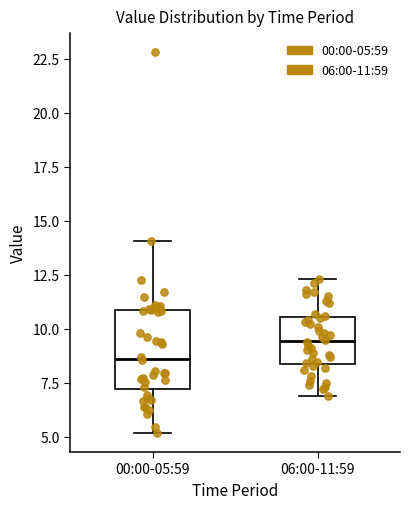

Where does the lower whisker of the box for 06:00-11:59 end on the y-axis? The values are not printed on the chart, so give them approximately, as read against the axis.

7.0